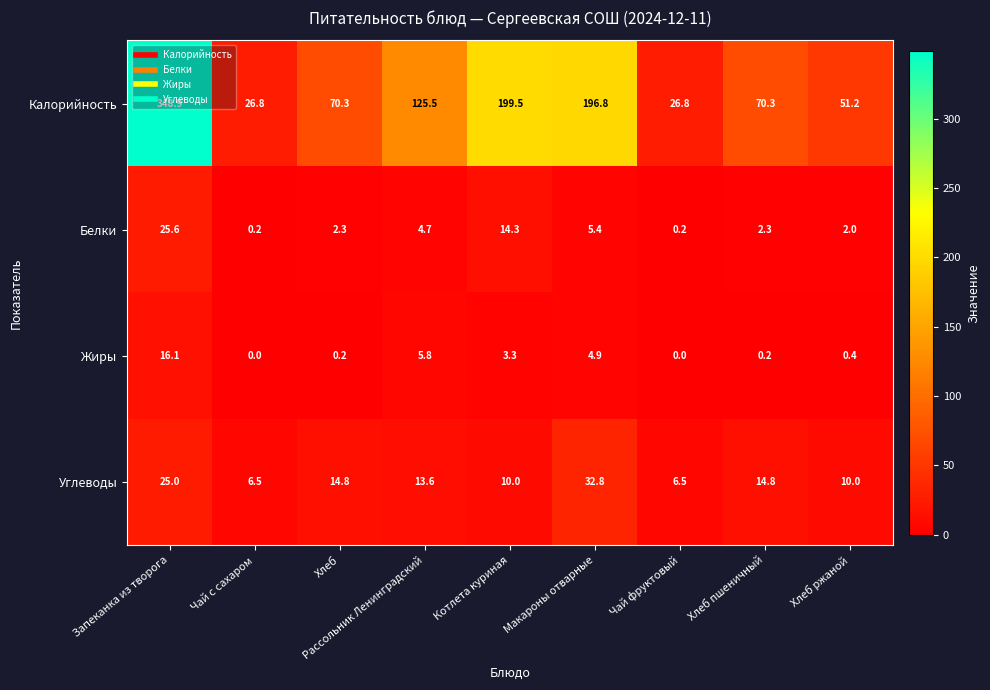

Where does the Белки series first go above 2?

Запеканка из творога